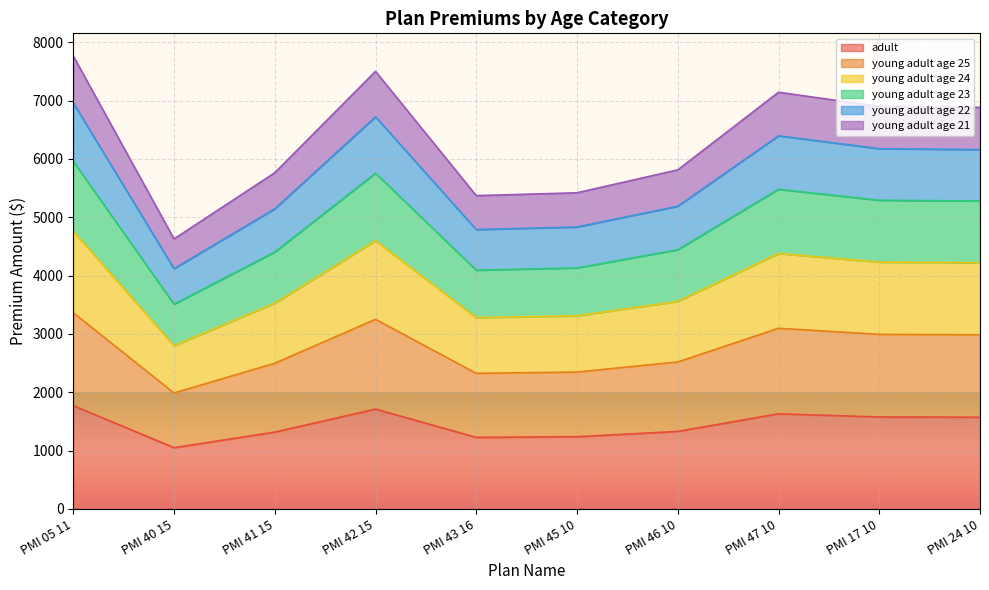

Which category has the lowest value in the adult series?

PMI 40 15